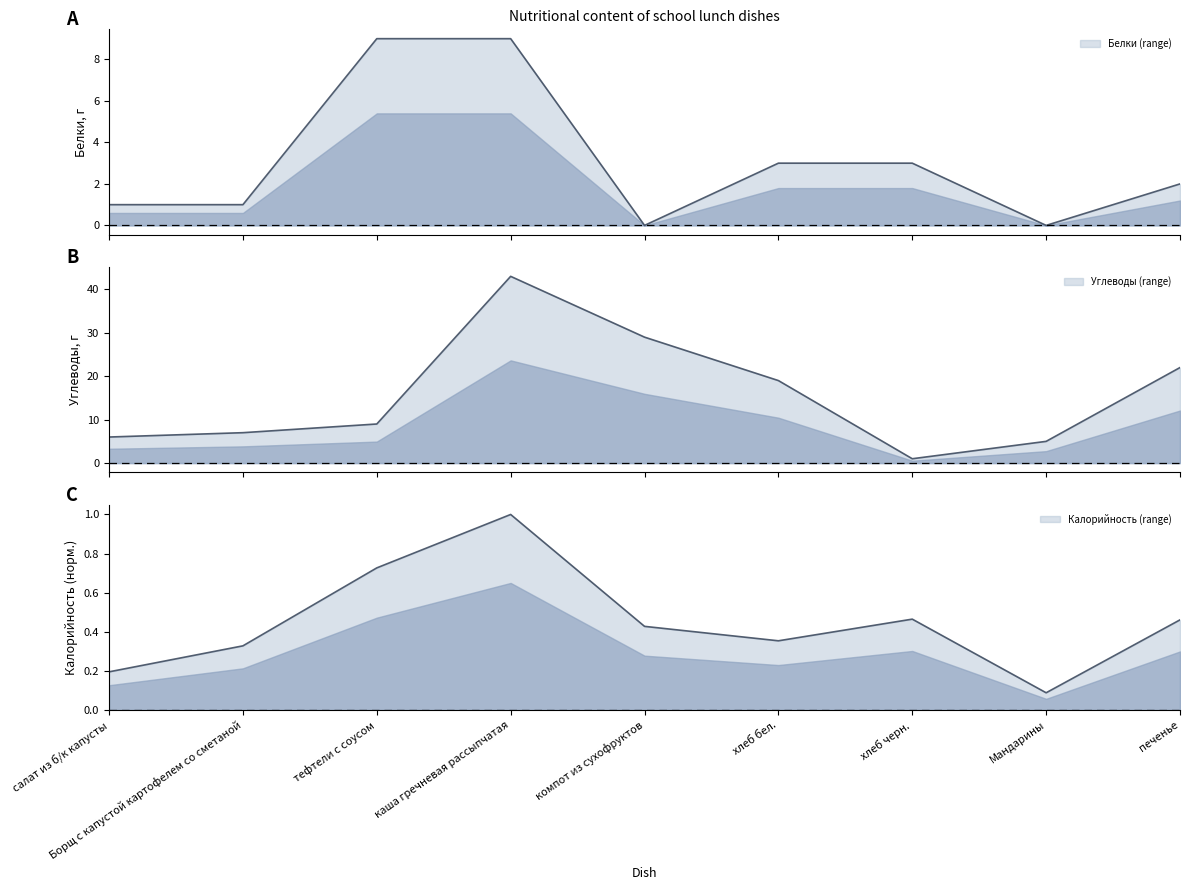

Where is Углеводы nearest to the value 22?

печенье